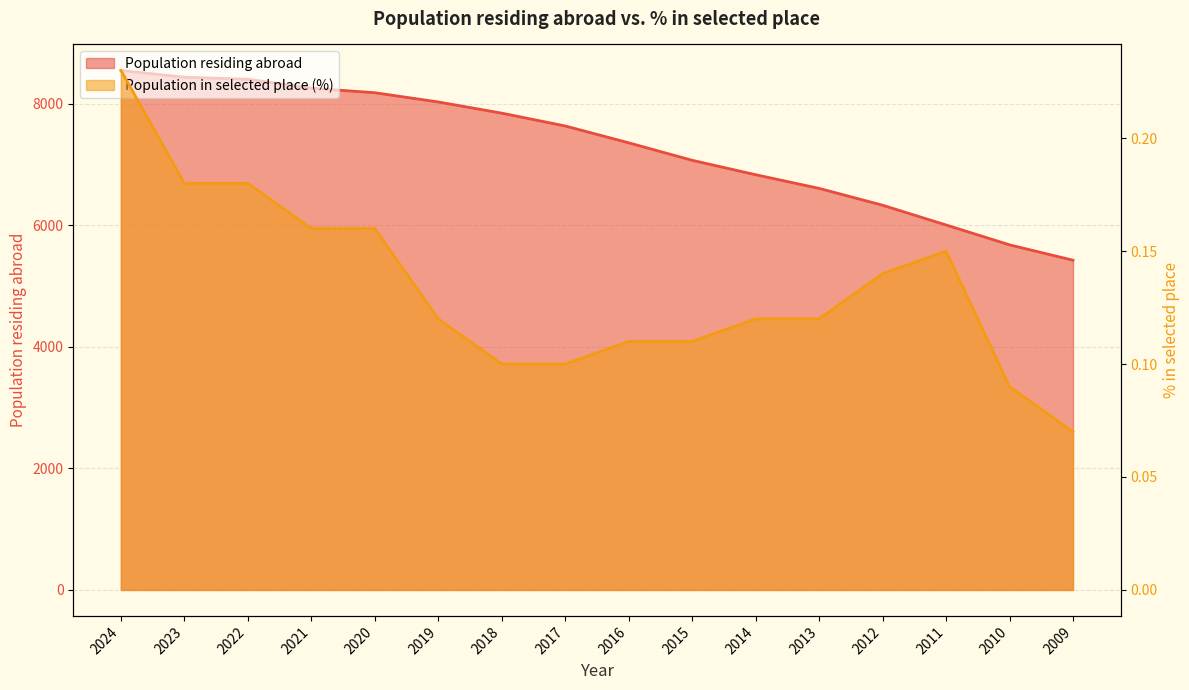

True or false: Population residing abroad and Population in selected place (%) intersect in this chart.

False